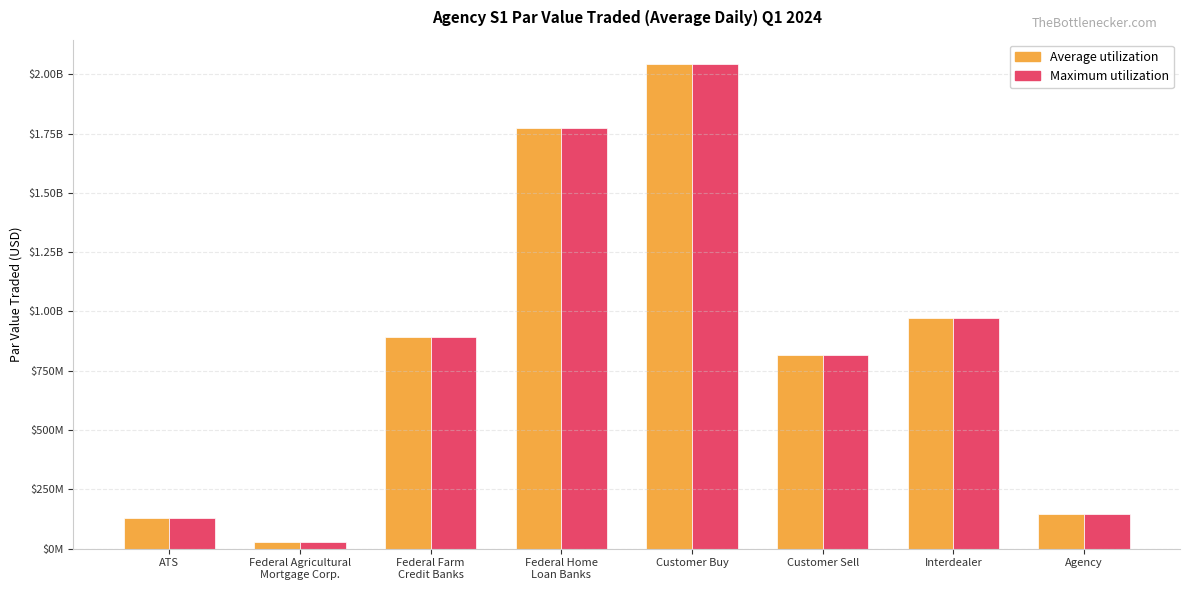

Are the bars grouped side by side (vs. stacked)?

Yes